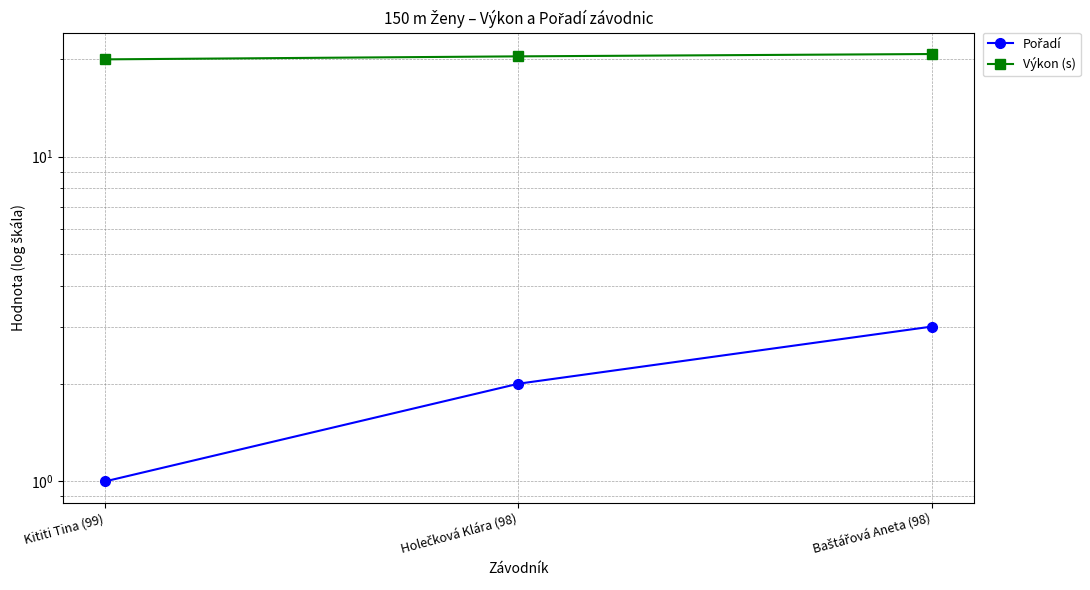

At Baštářová Aneta (98), list the series in order from smallest to largest.

Pořadí, Výkon (s)